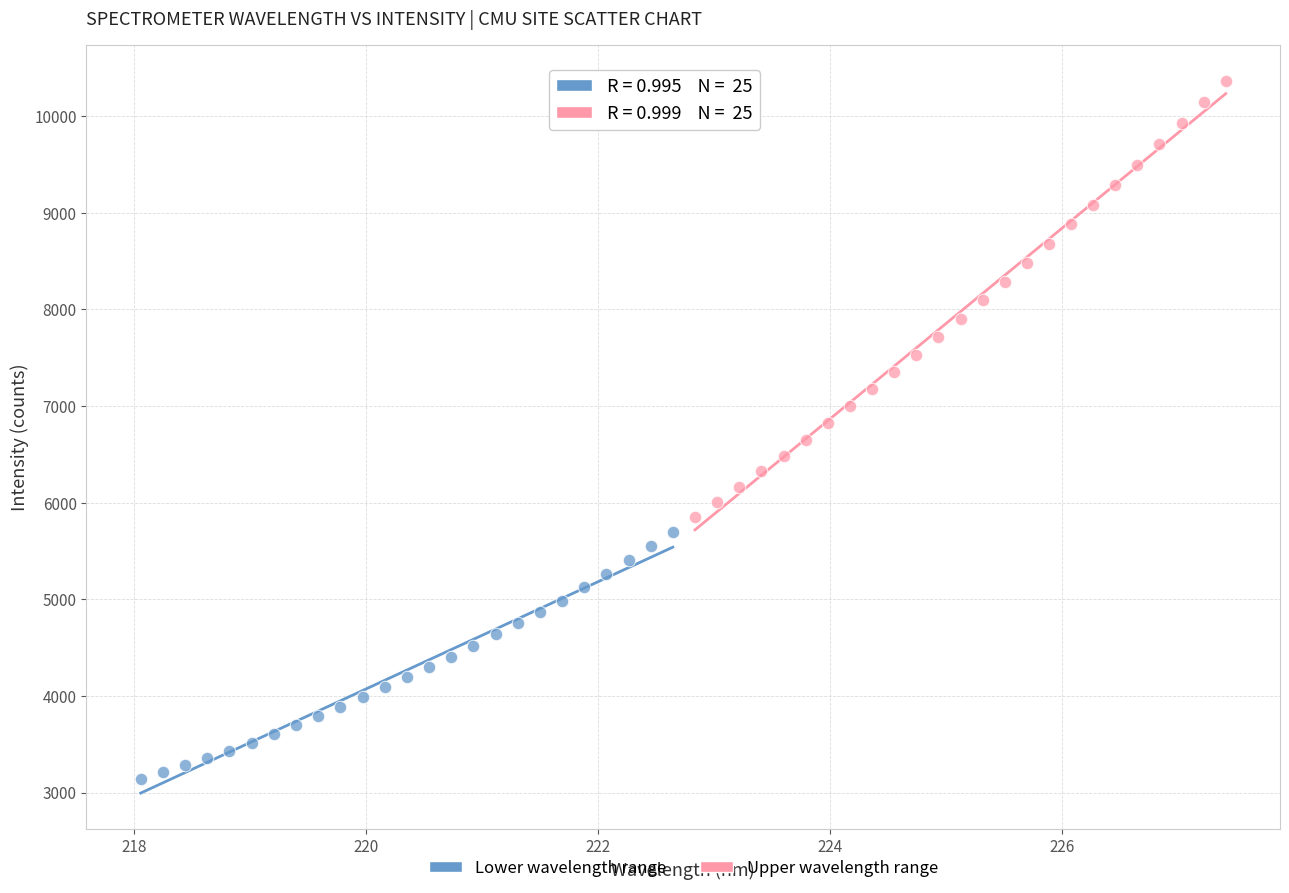

Which series contains the lowest Y value?

Lower wavelength range